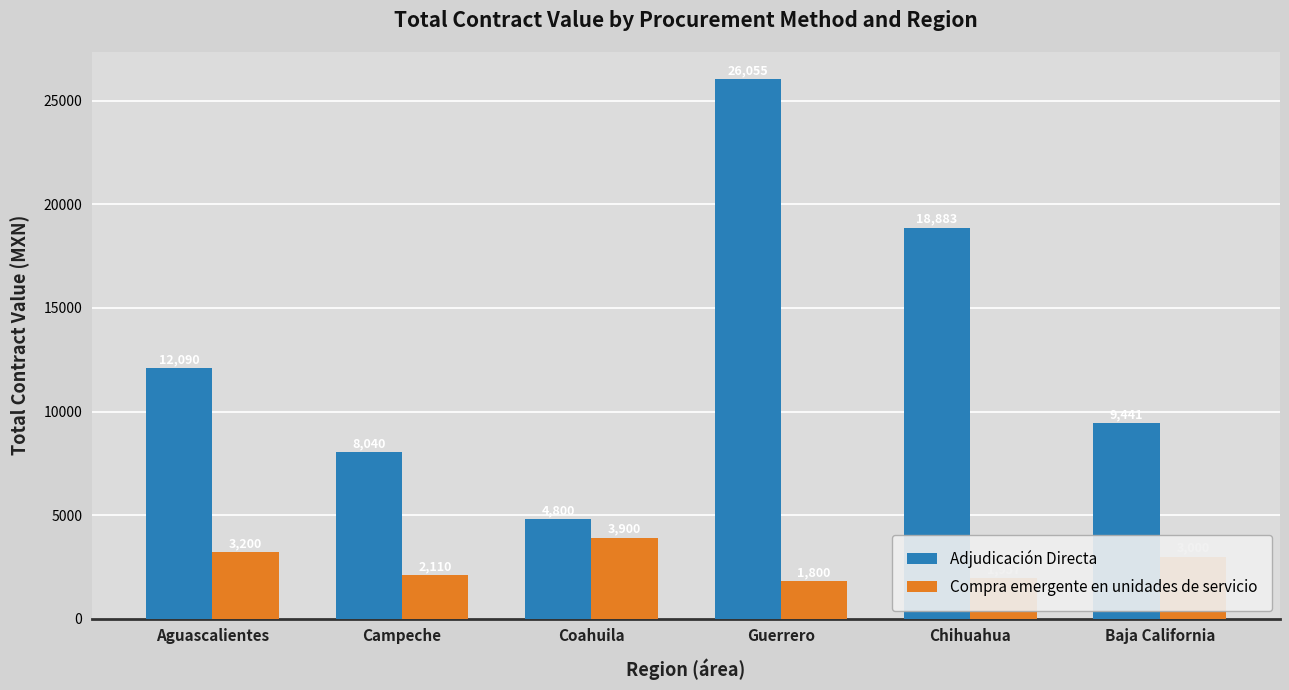

How many bars are there in each group?

2